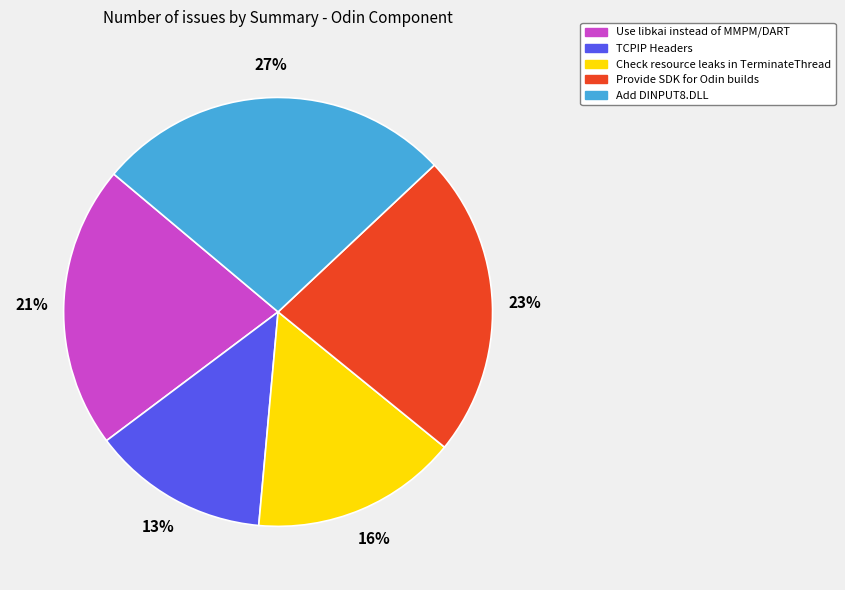

Approximately how many times larger is the value at Use libkai instead of MMPM/DART compared to TCPIP Headers?

1.6